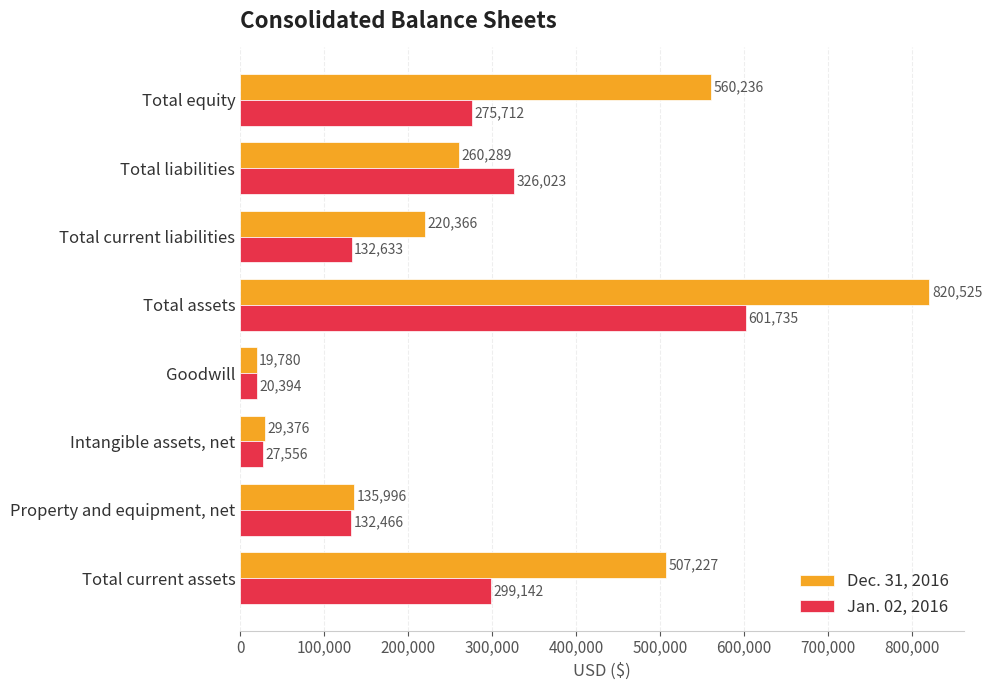

What is the approximate value of Dec. 31, 2016 at Total assets?

820525